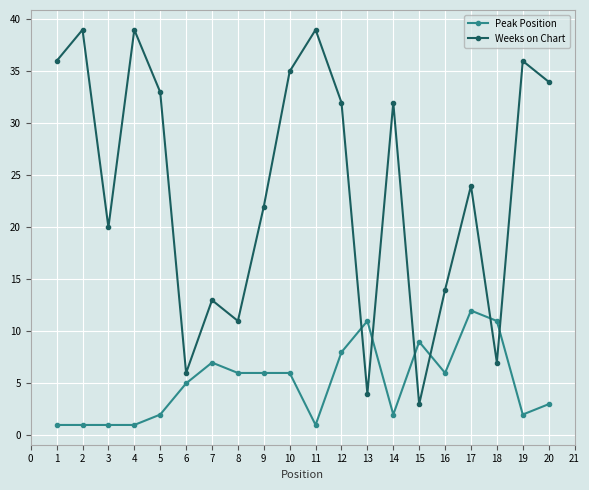

Reading left to right, extract all data points from this chart.

Peak Position: 1	1	1	1	2	5	7	6	6	6	1	8	11	2	9	6	12	11	2	3
Weeks on Chart: 36	39	20	39	33	6	13	11	22	35	39	32	4	32	3	14	24	7	36	34